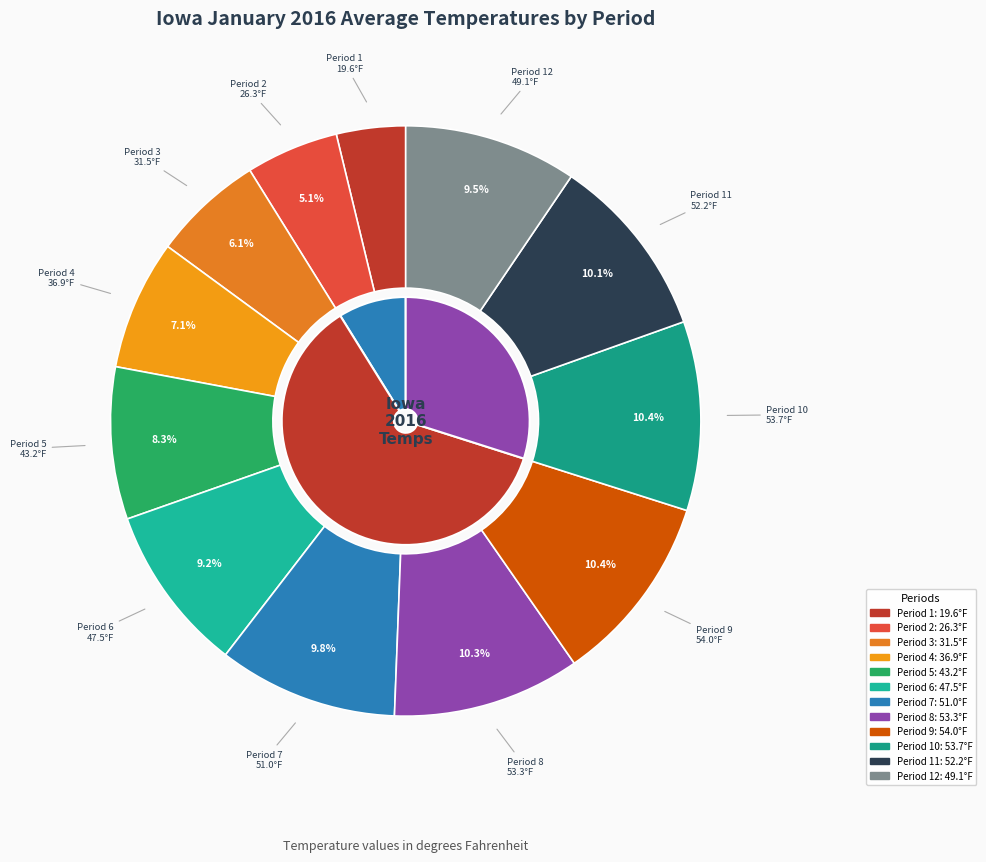

The Period 10 slice represents 23% of the pie. True or false?

False